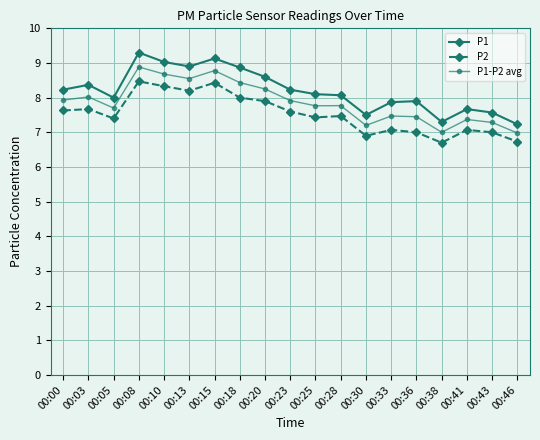

What is the sum of the P1-P2 avg values at 00:30 and 00:41?

14.6